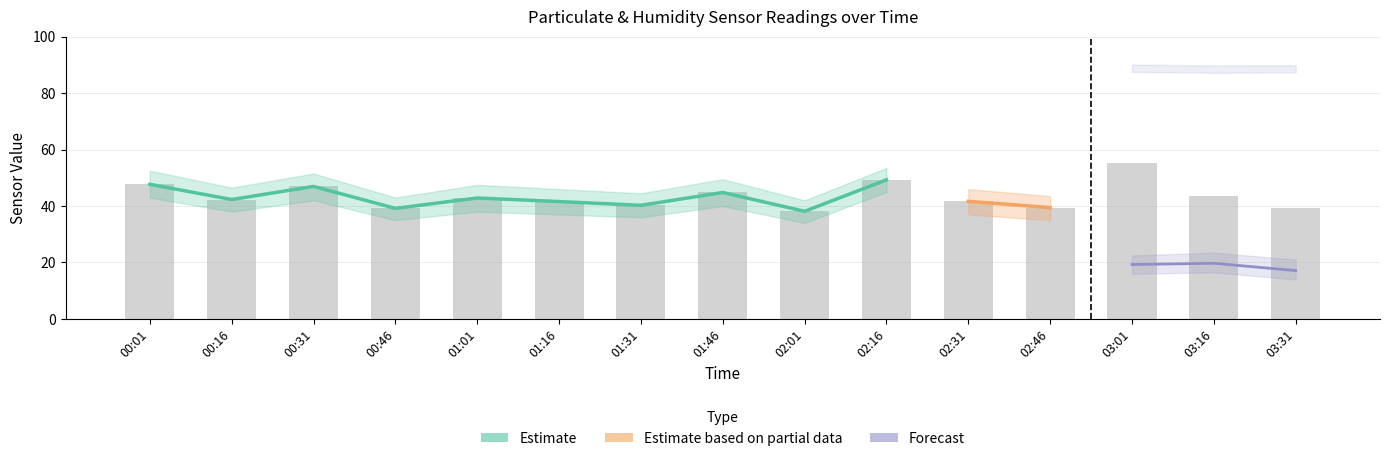

What is the difference between the maximum and minimum values in the Humidity series?

0.7